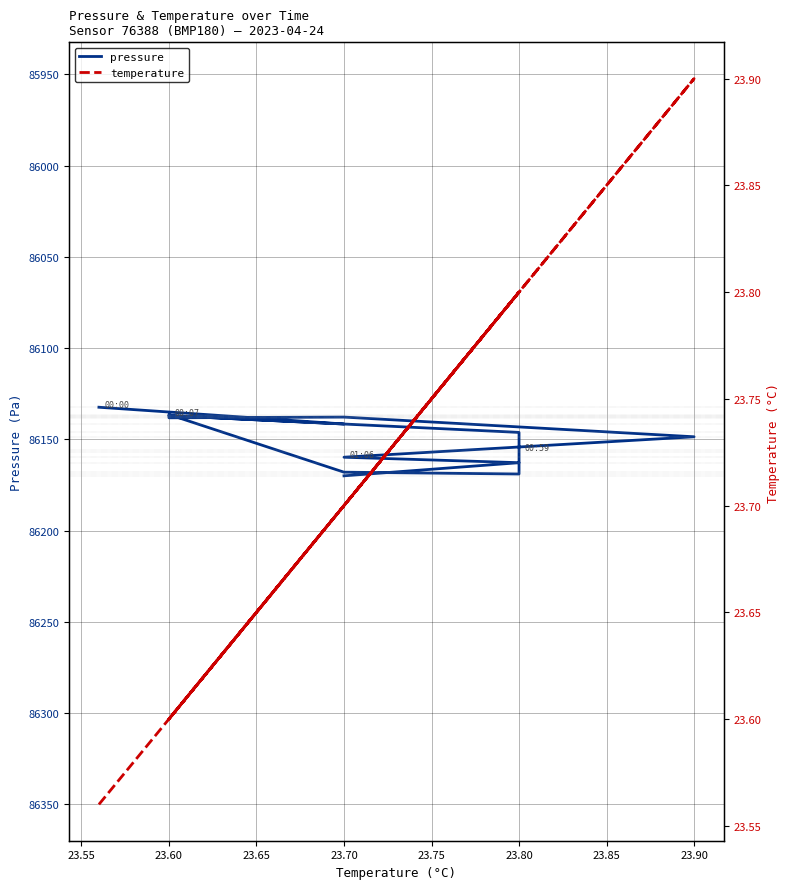

How many interior local valleys does the temperature series have?

2